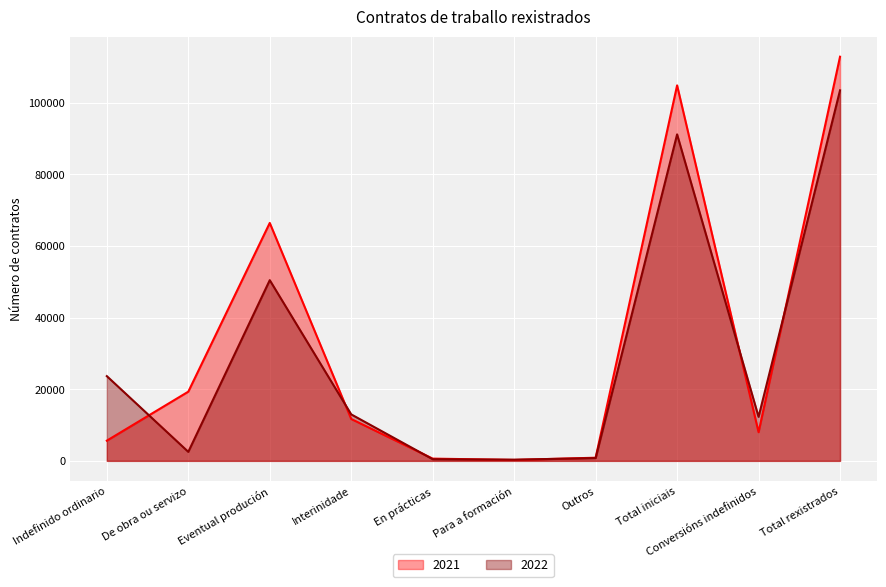

Between Conversións indefinidos and Indefinido ordinario, which is larger?

Conversións indefinidos